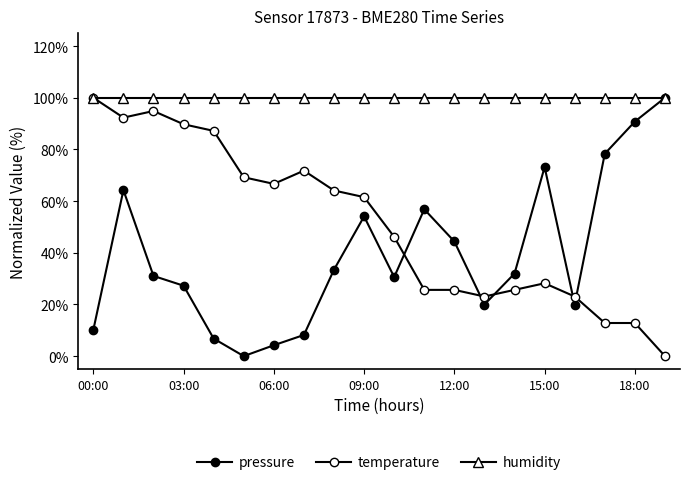

How many lines are shown in the chart?

3